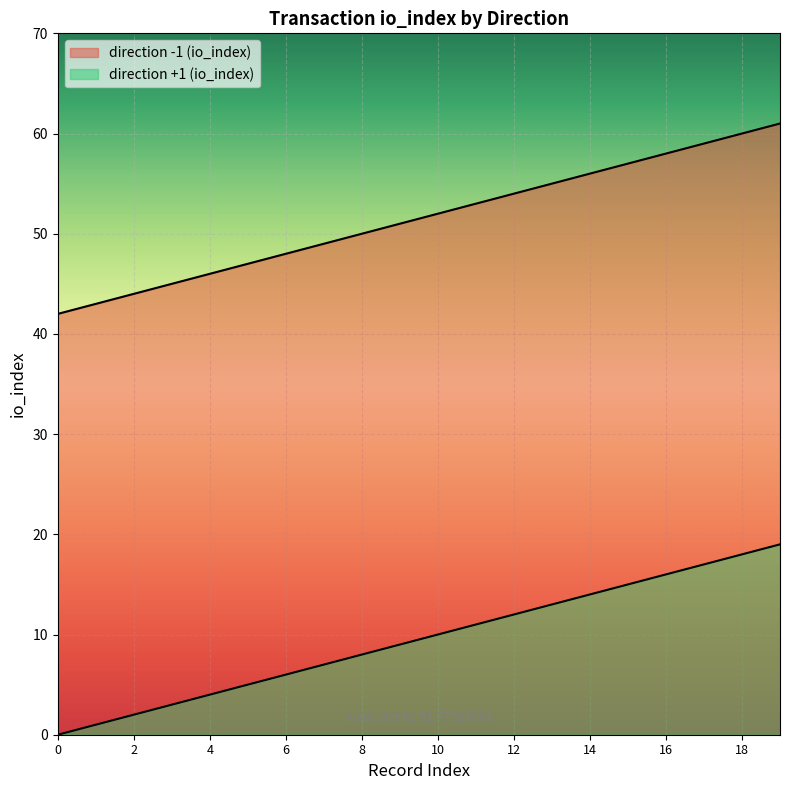

Between 5 and 18, which is larger?

18